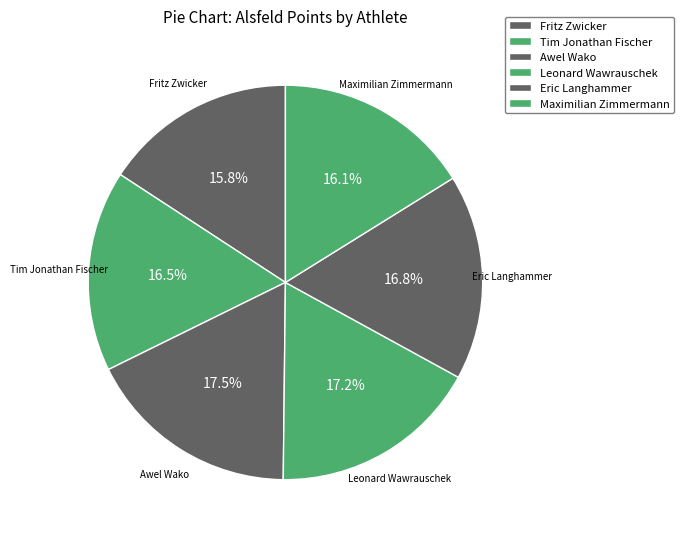

How many slices are in this pie chart?

6